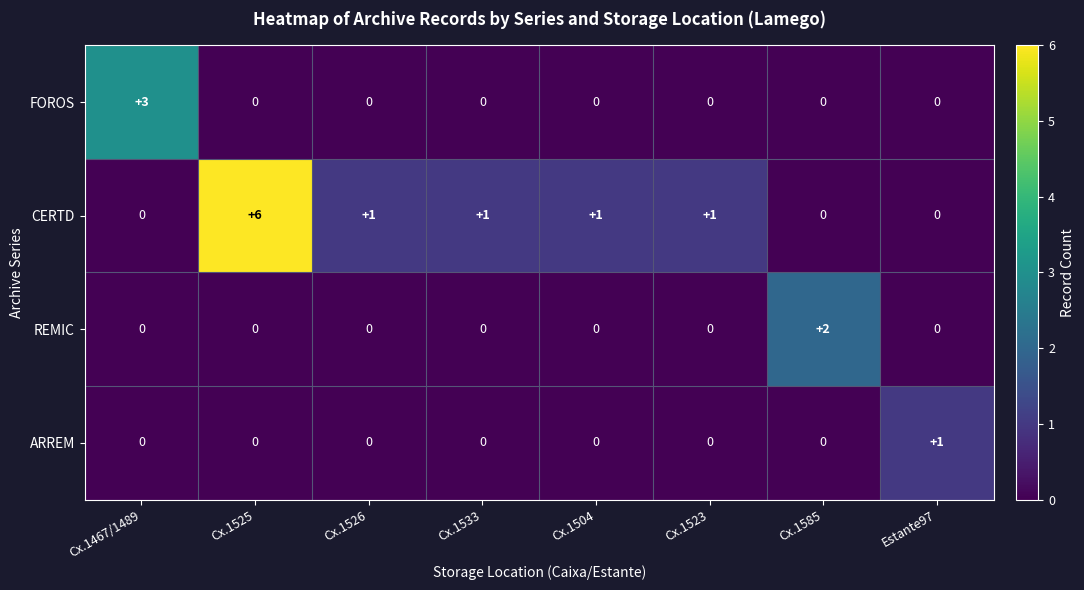

The value of CERTD at Cx.1533 is 1. True or false?

True